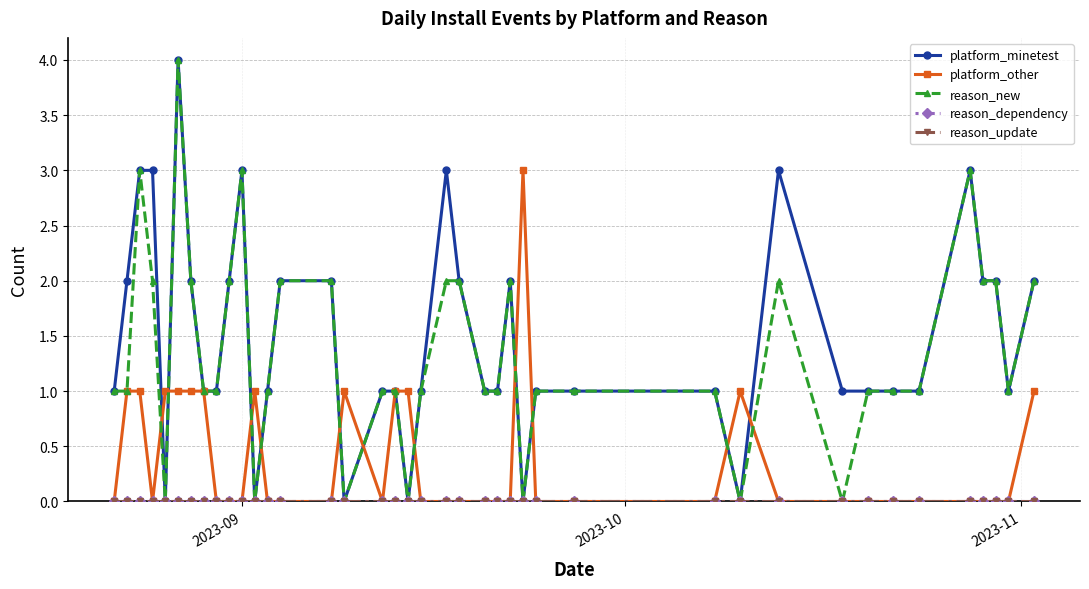

How many data points in platform_minetest are less than 1?

6